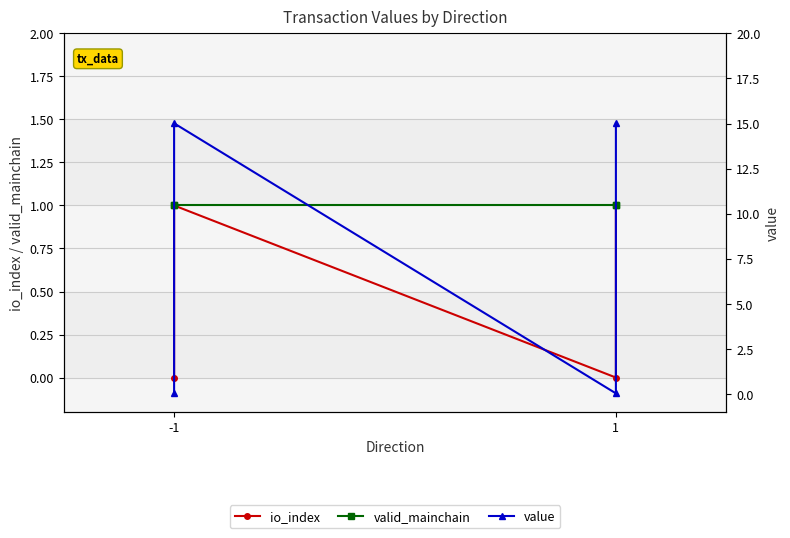

Which series changed the most between -1 and 1?

value